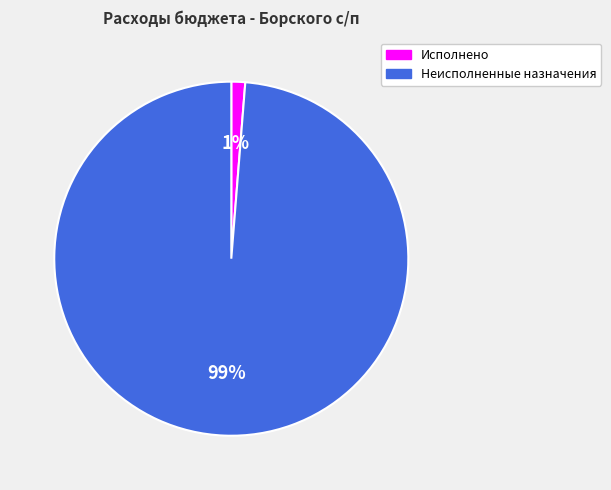

Which has a higher value, Неисполненные назначения or Исполнено?

Неисполненные назначения